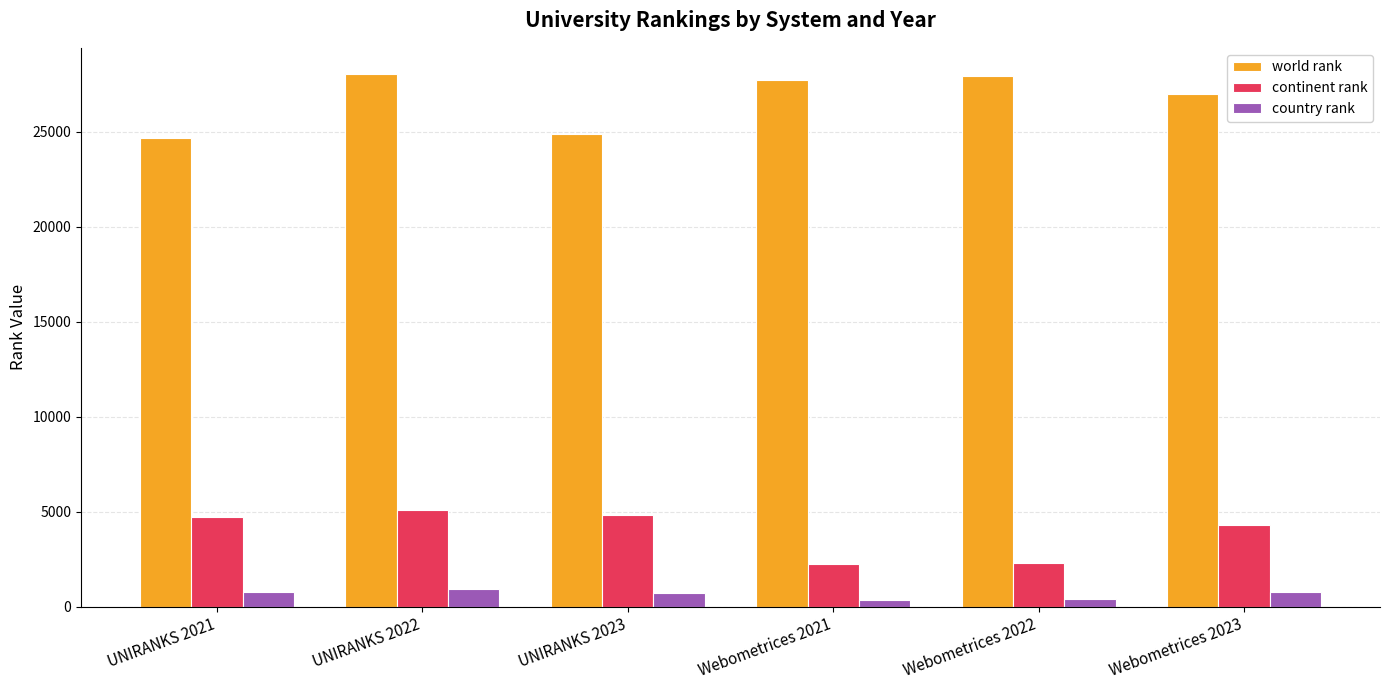

At UNIRANKS 2022, list the series in order from largest to smallest.

world rank, continent rank, country rank